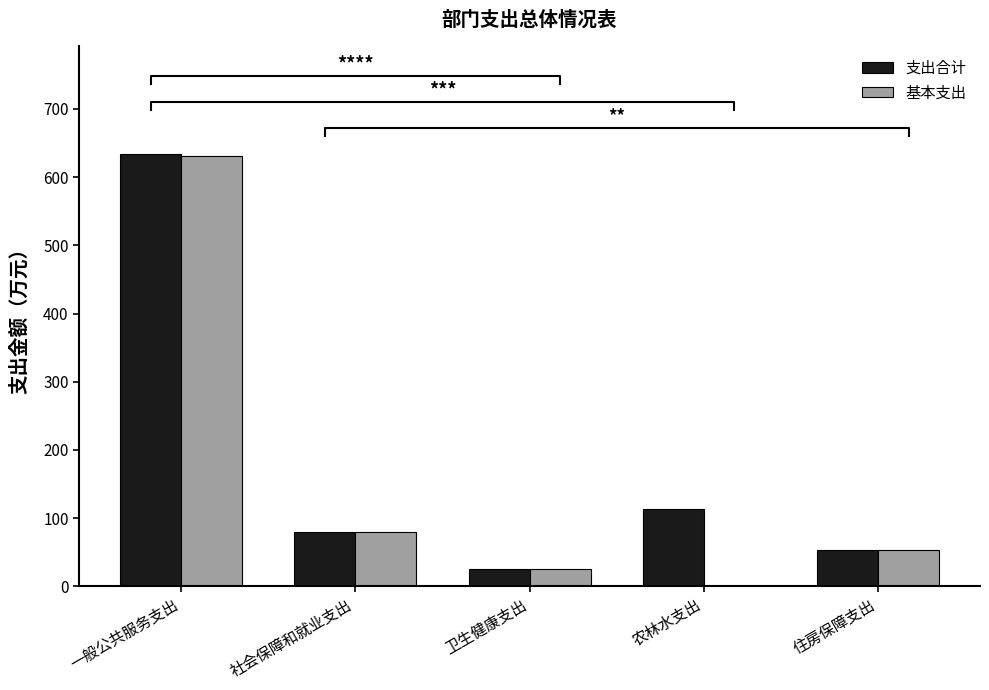

What is the approximate value of 支出合计 at 住房保障支出?

53.5